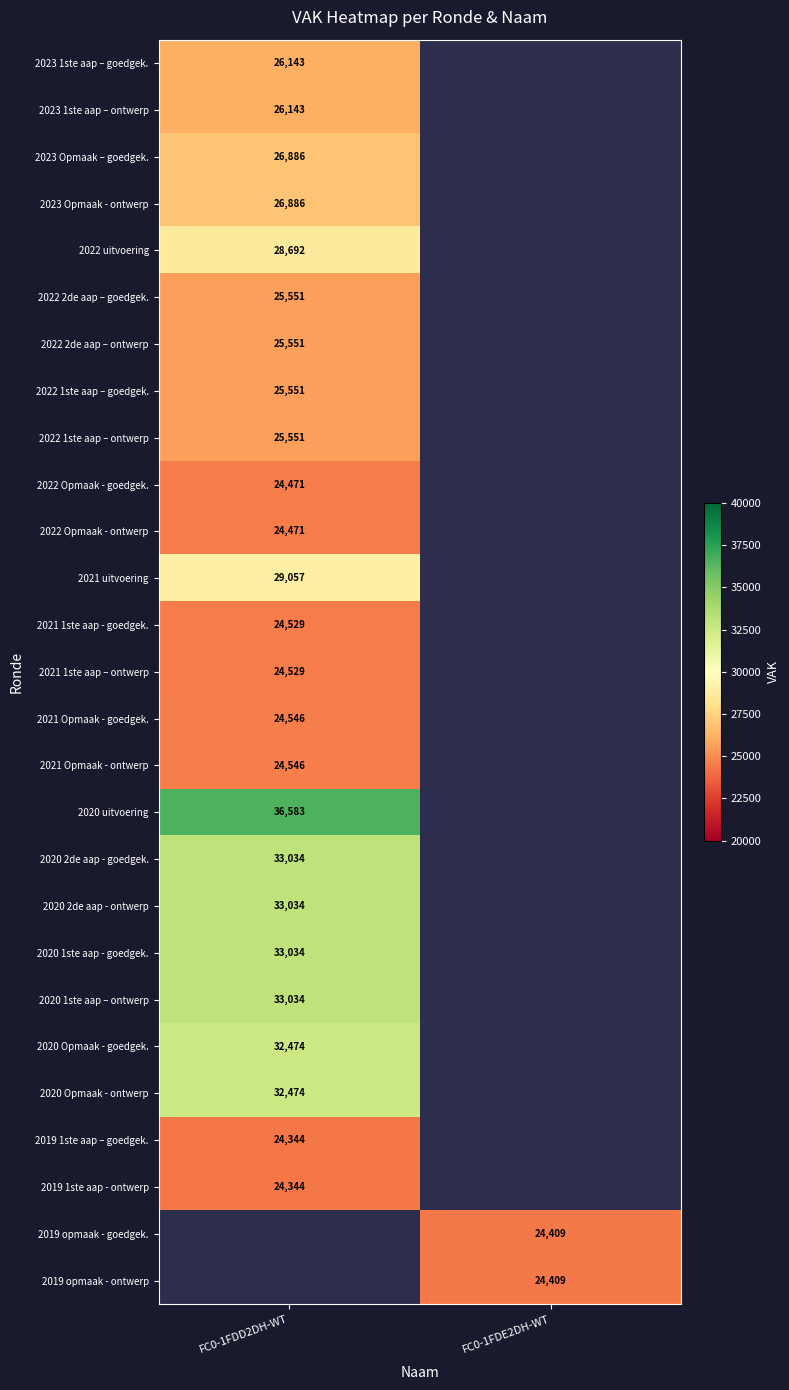

Is the value of 2022 Opmaak - goedgek. at FC0-1FDD2DH-WT greater than the value of 2020 Opmaak - goedgek. at FC0-1FDD2DH-WT?

No